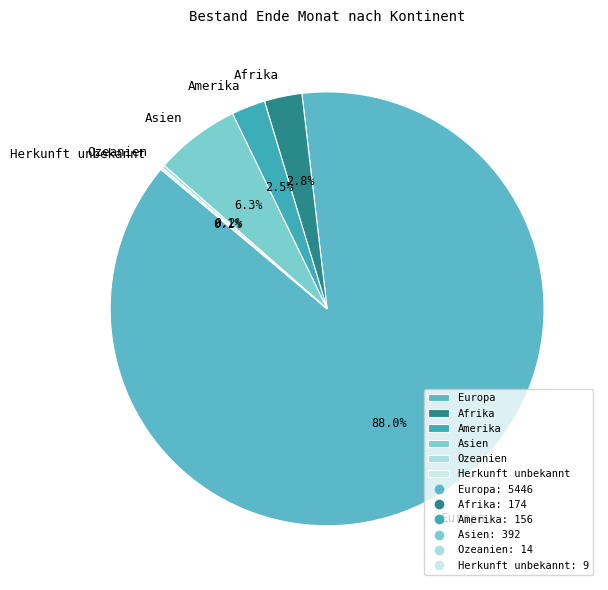

What percentage is NOT represented by Amerika?

97.5%